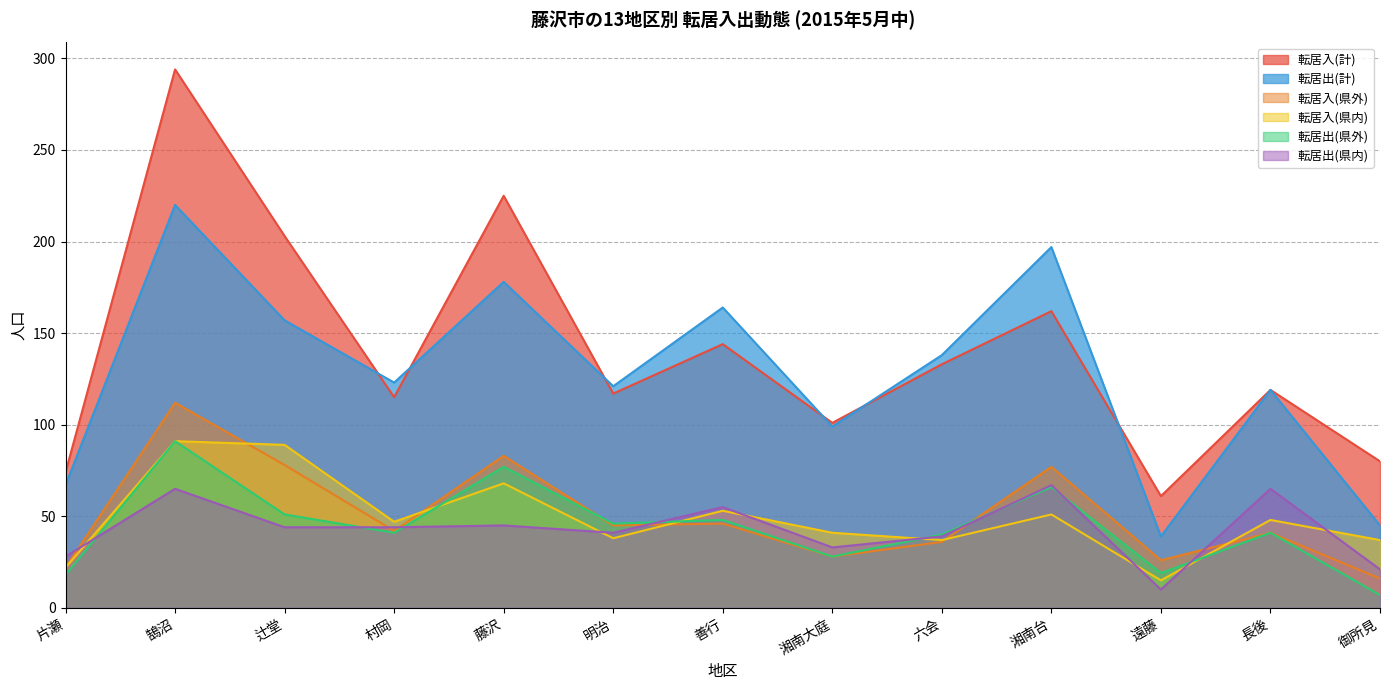

Reading left to right, list all the values displayed in this chart.

転居入(計): 74	294	203	115	225	117	144	101	133	162	61	119	80
転居出(計): 67	220	157	123	178	121	164	99	138	197	39	119	45
転居入(県外): 22	112	78	42	83	45	46	28	36	77	26	41	16
転居入(県内): 22	91	89	47	68	38	53	41	37	51	15	48	37
転居出(県外): 18	91	51	41	77	46	48	28	40	66	19	41	7
転居出(県内): 28	65	44	44	45	41	55	33	39	67	10	65	21